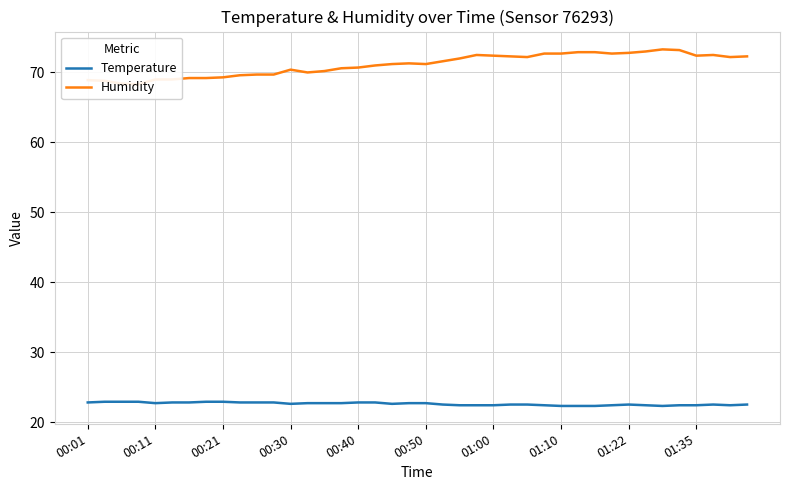

What value does the Temperature series have at 00:40?

22.8